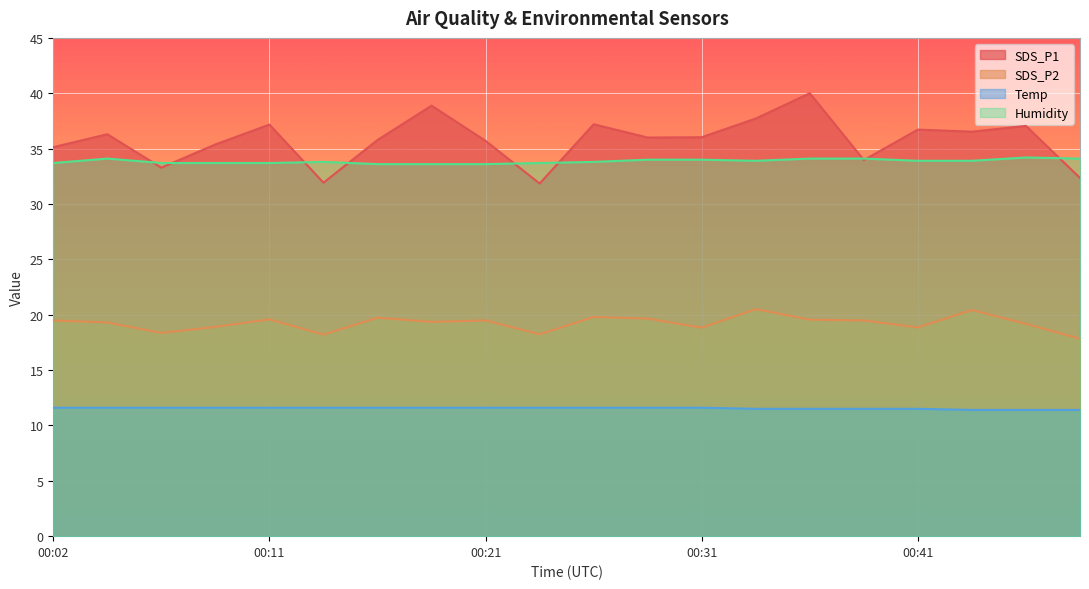

How many distinct data groups are displayed?

4